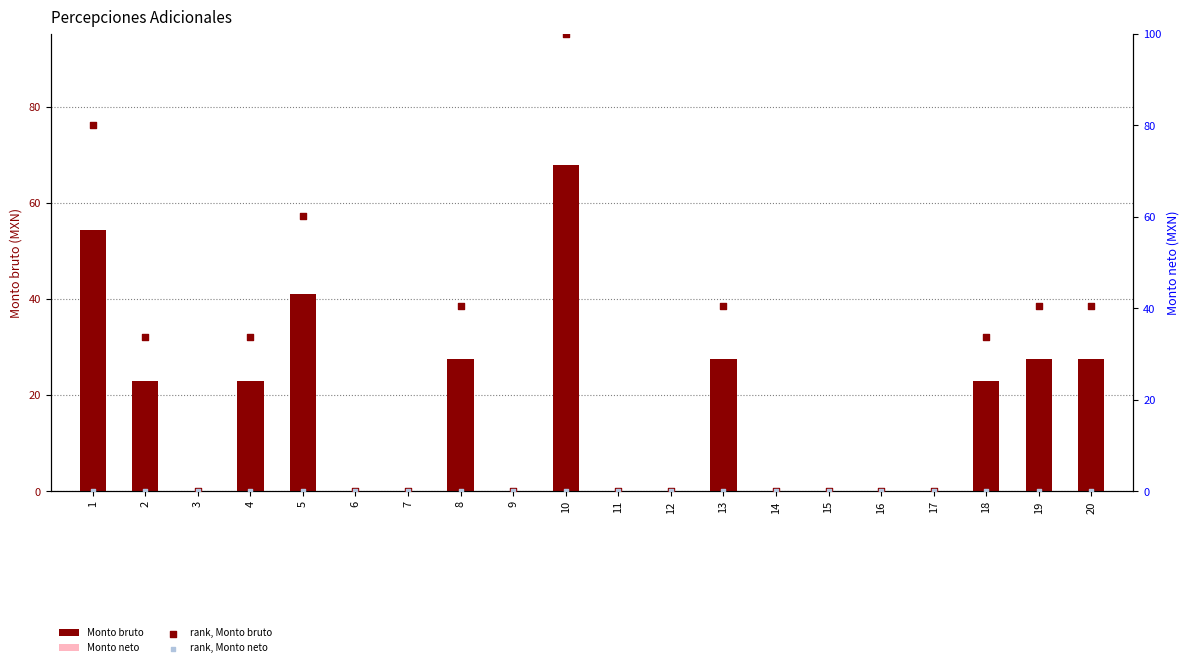

Which series contains the highest Y value?

rank, Monto bruto